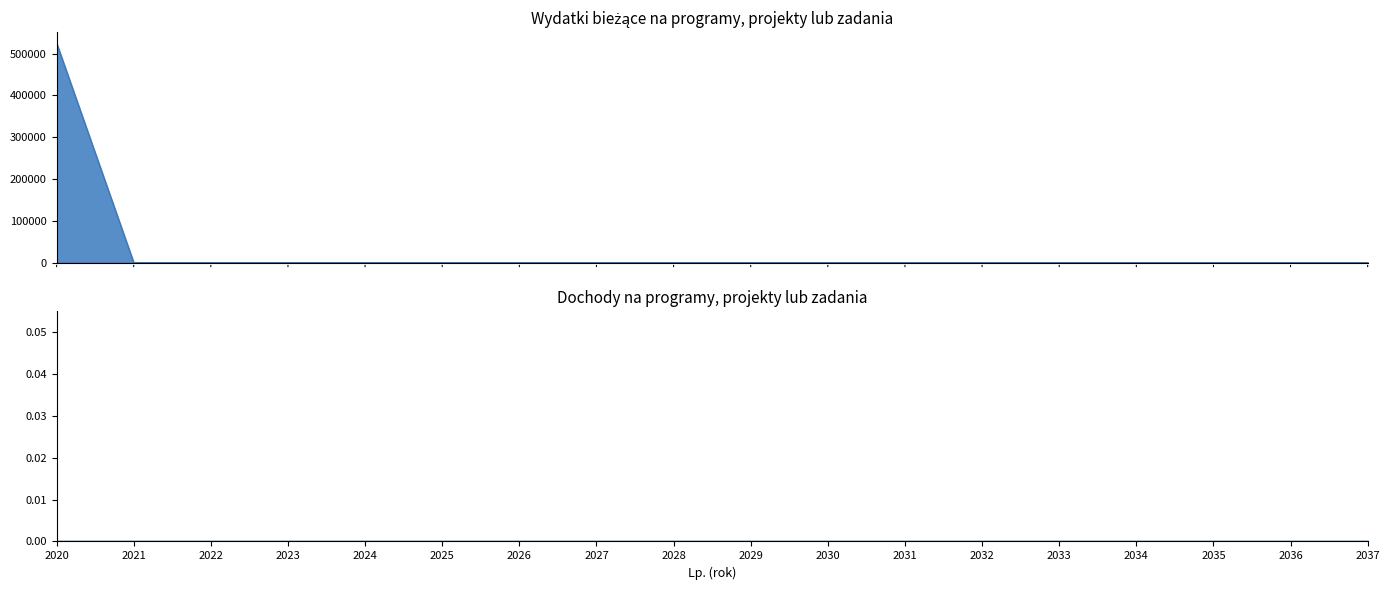

Which category has the lowest value across all series?

2021